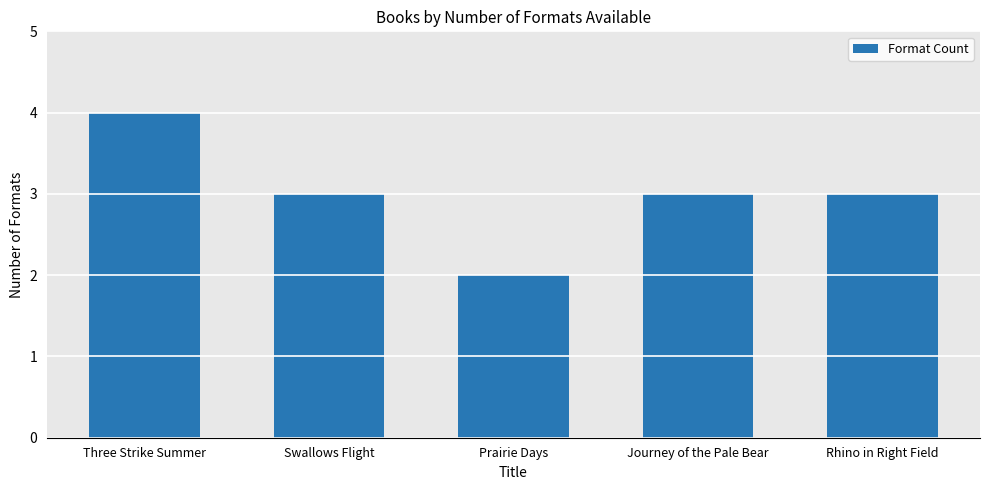

How many bars are there in total?

5